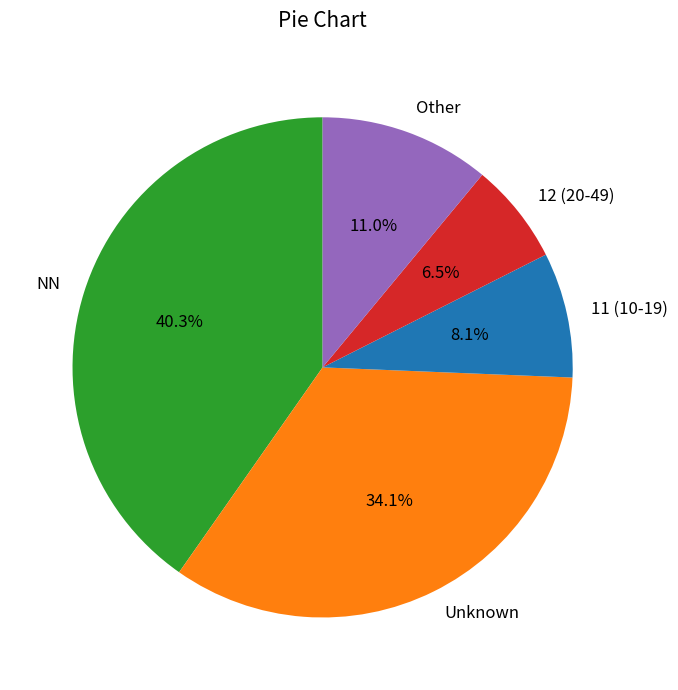

Do 11 (10-19) and Unknown together represent more than half of the pie?

No